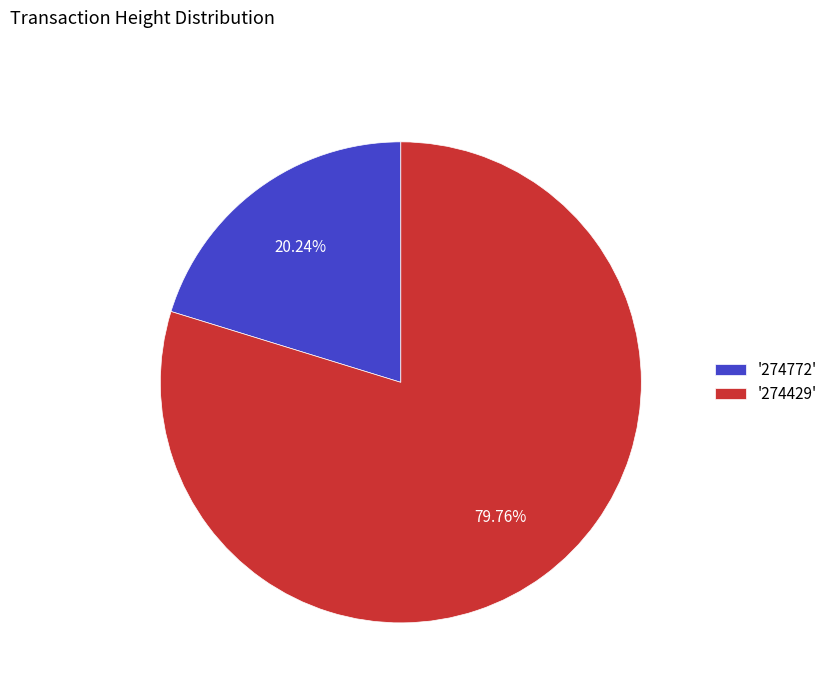

Combined, do '274772' and '274429' account for over 50%?

Yes